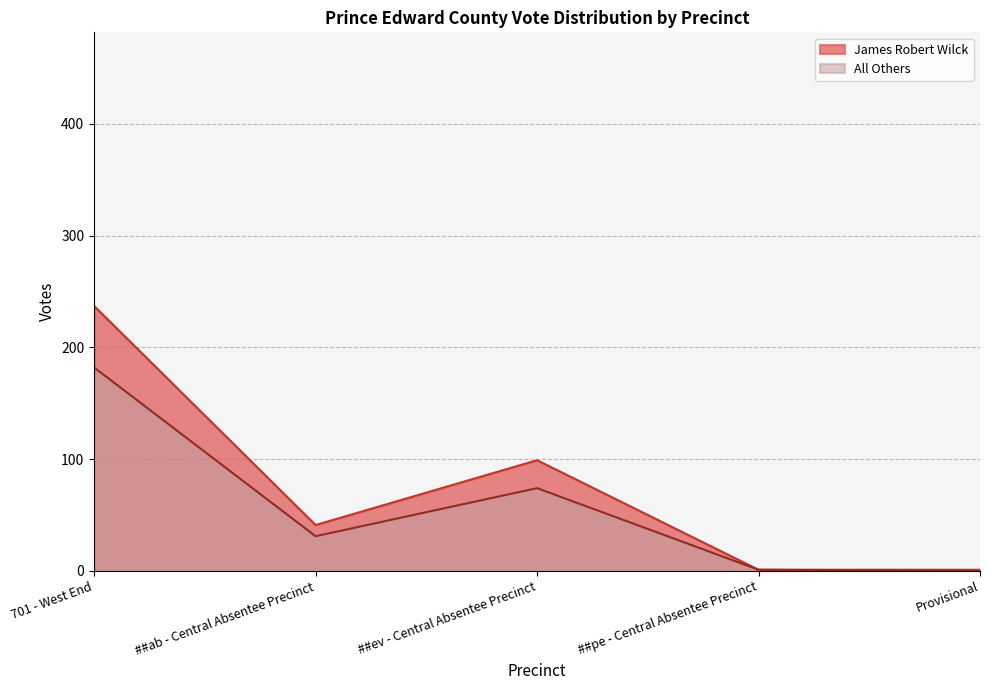

What is the label of the 3rd point from the right?

##ev - Central Absentee Precinct